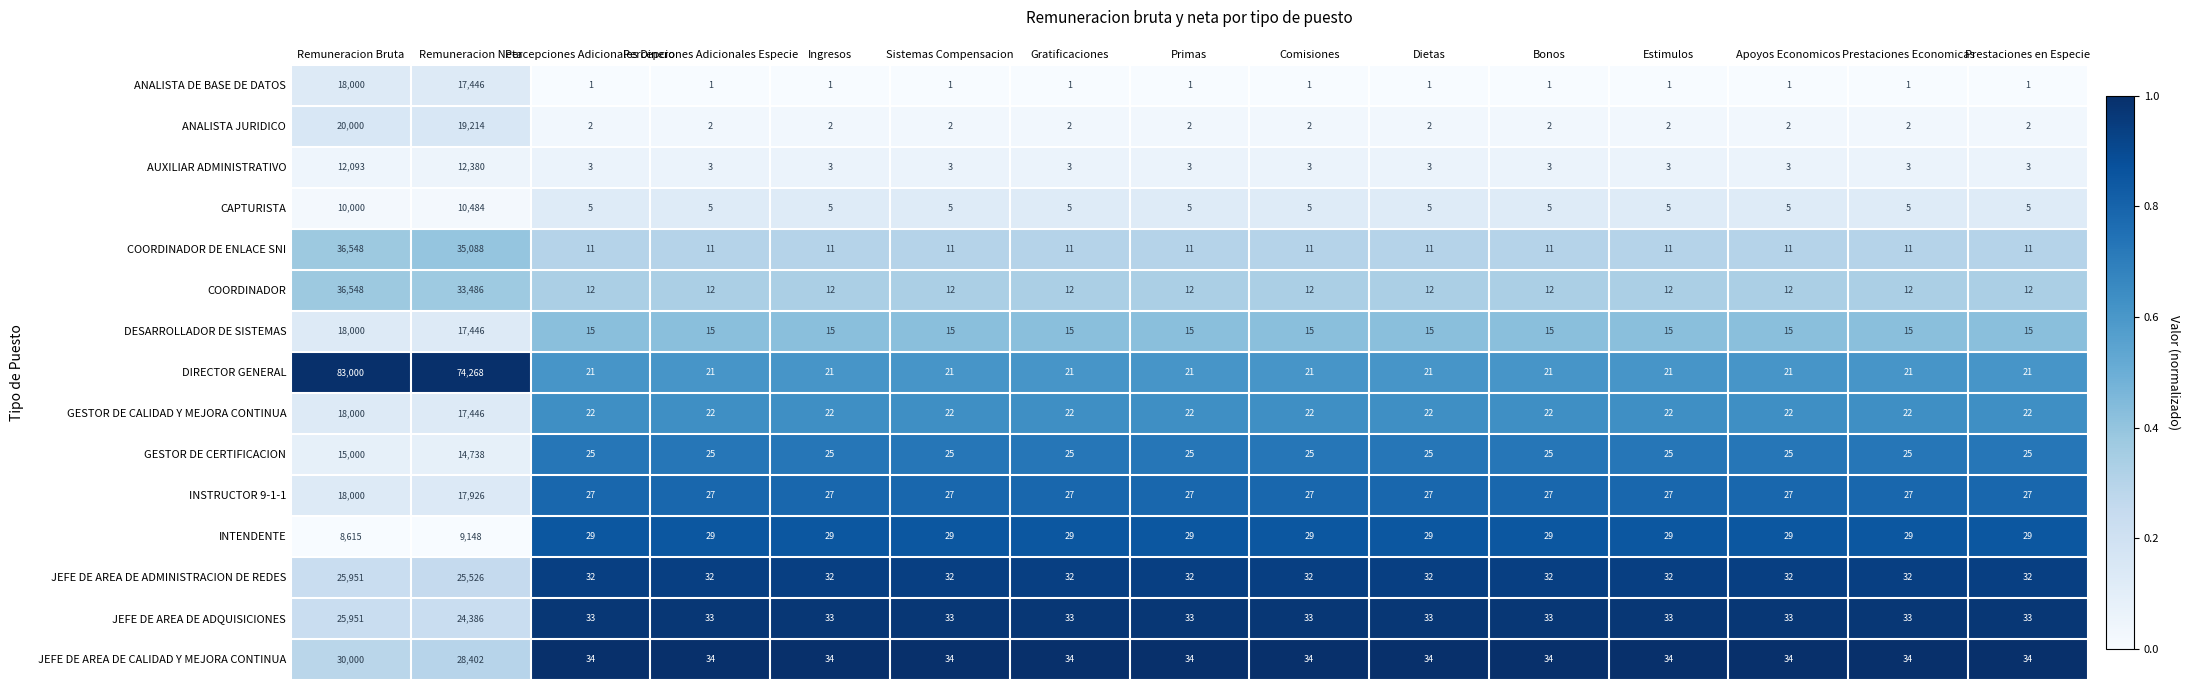

True or false: CAPTURISTA has a value of 5 at Estimulos.

True